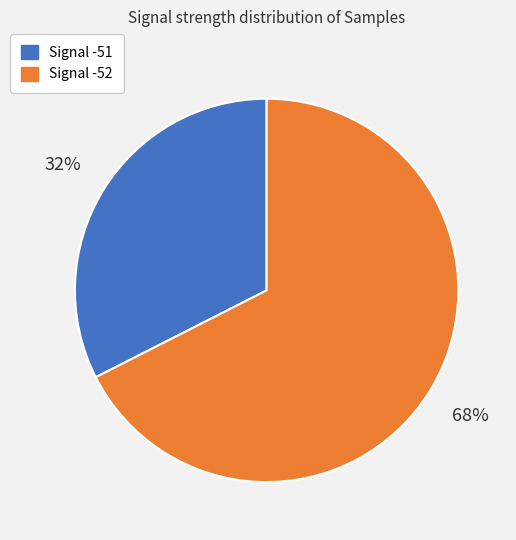

Which slice is the largest?

Signal -52